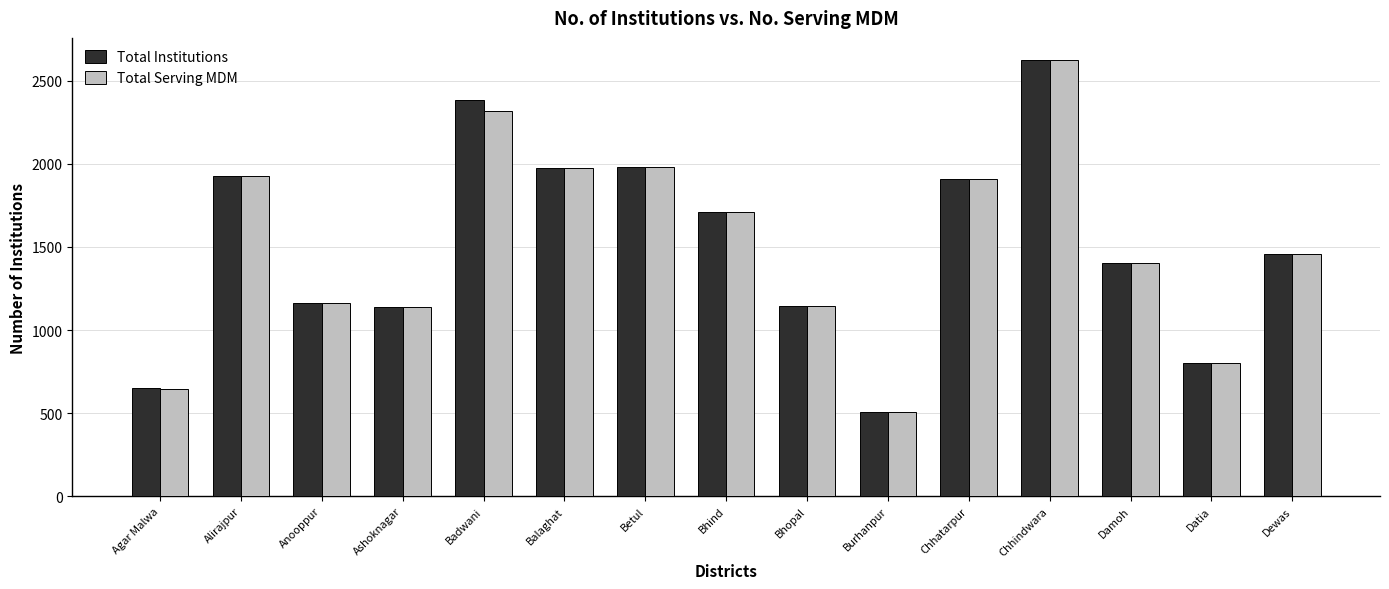

At which label is Total Institutions closest to 1565?

Dewas